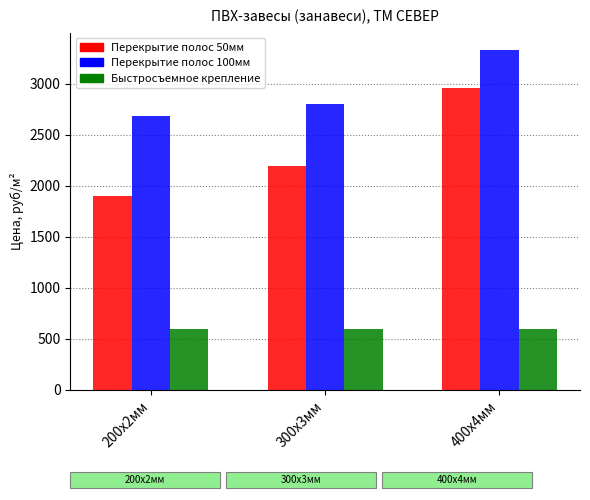

Rank the series at 300х3мм from highest to lowest value.

Перекрытие полос 100мм, Перекрытие полос 50мм, Быстросъемное крепление